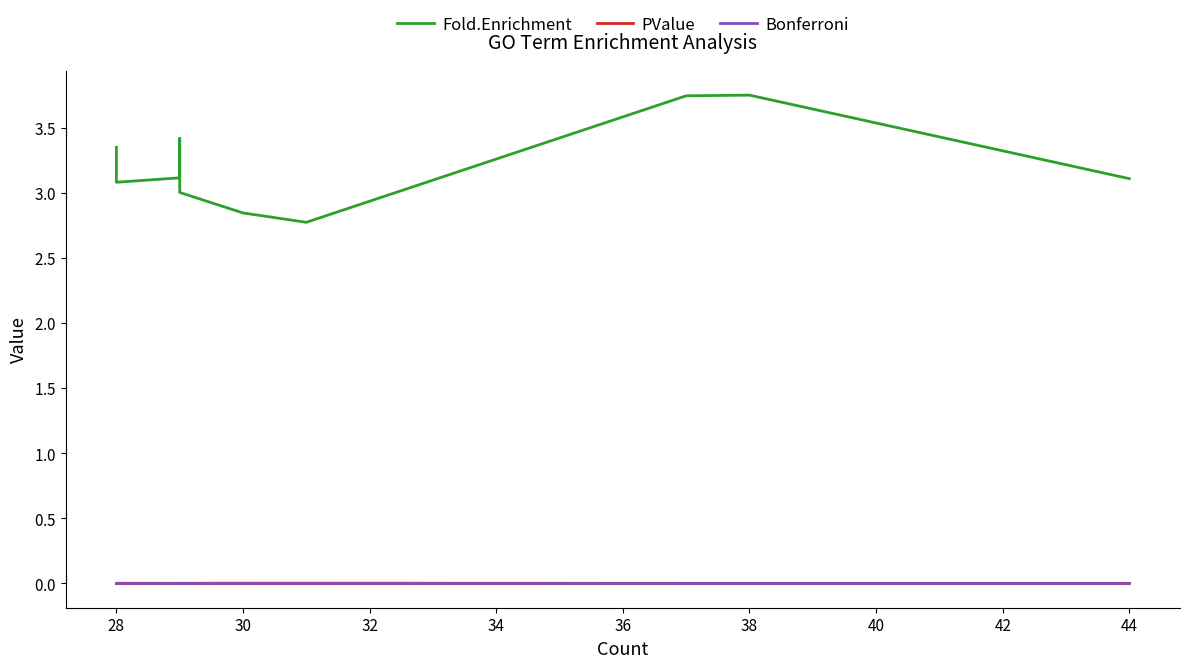

Is the value of Bonferroni at 44 greater than the value of Fold.Enrichment at 38?

No